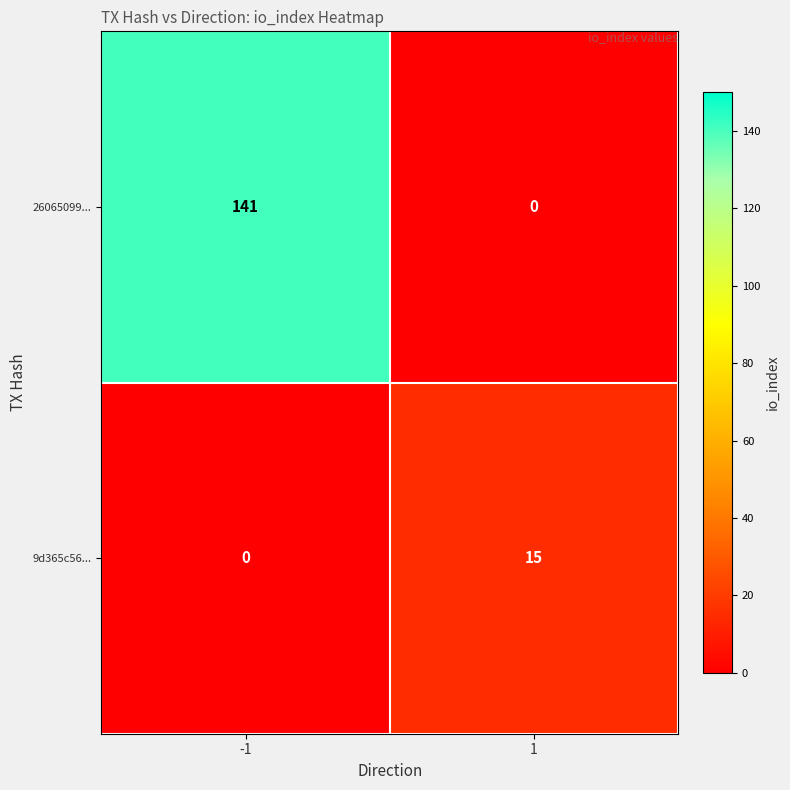

What is the average value of the 9d365c56... series?

8